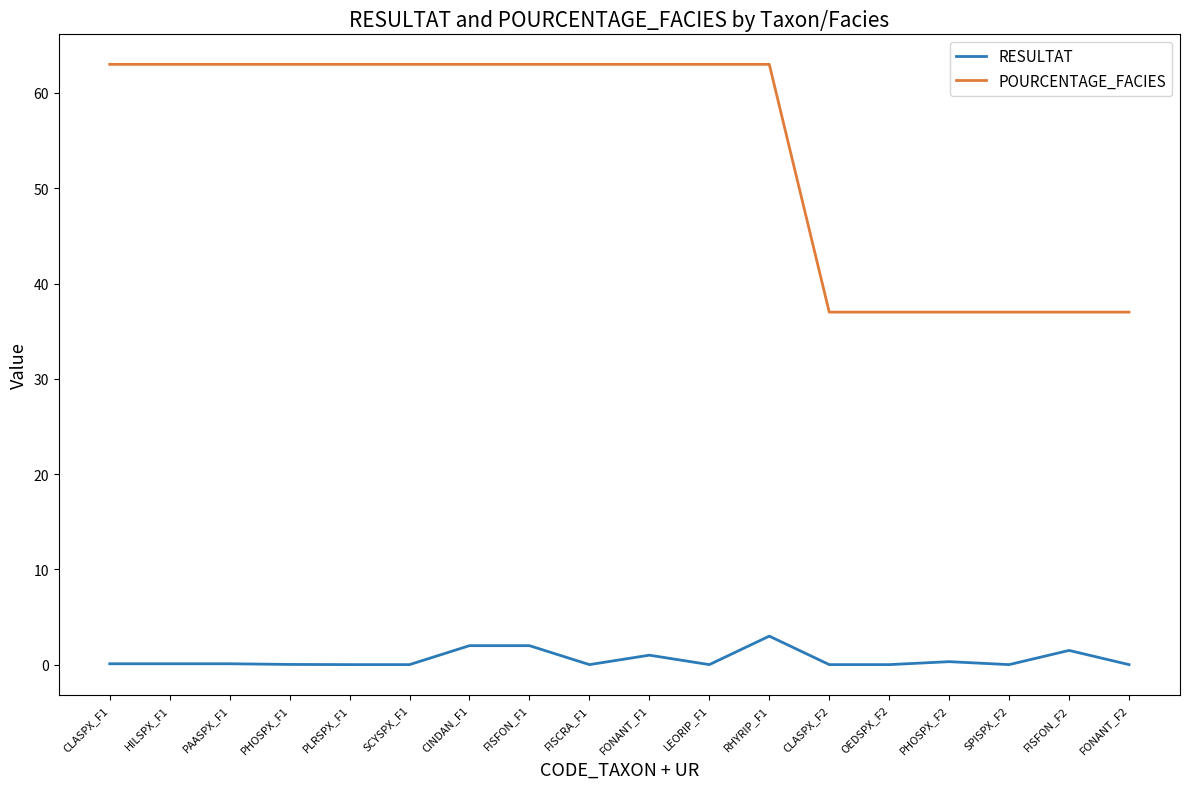

Is the value of POURCENTAGE_FACIES at FONANT_F1 greater than the value of RESULTAT at FISFON_F1?

Yes